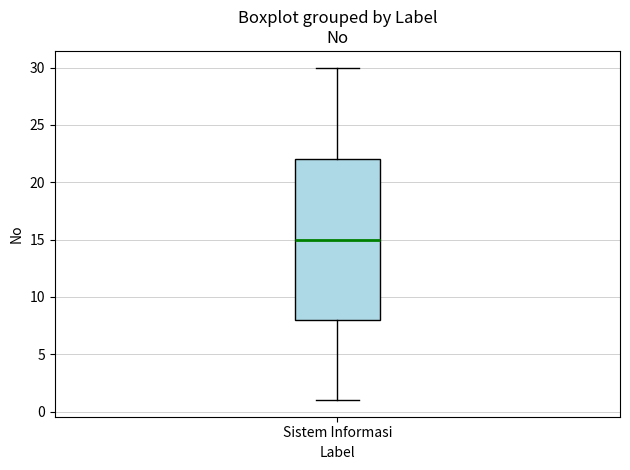

Where does the upper whisker of the box for Sistem Informasi end on the y-axis? The values are not printed on the chart, so give them approximately, as read against the axis.

30